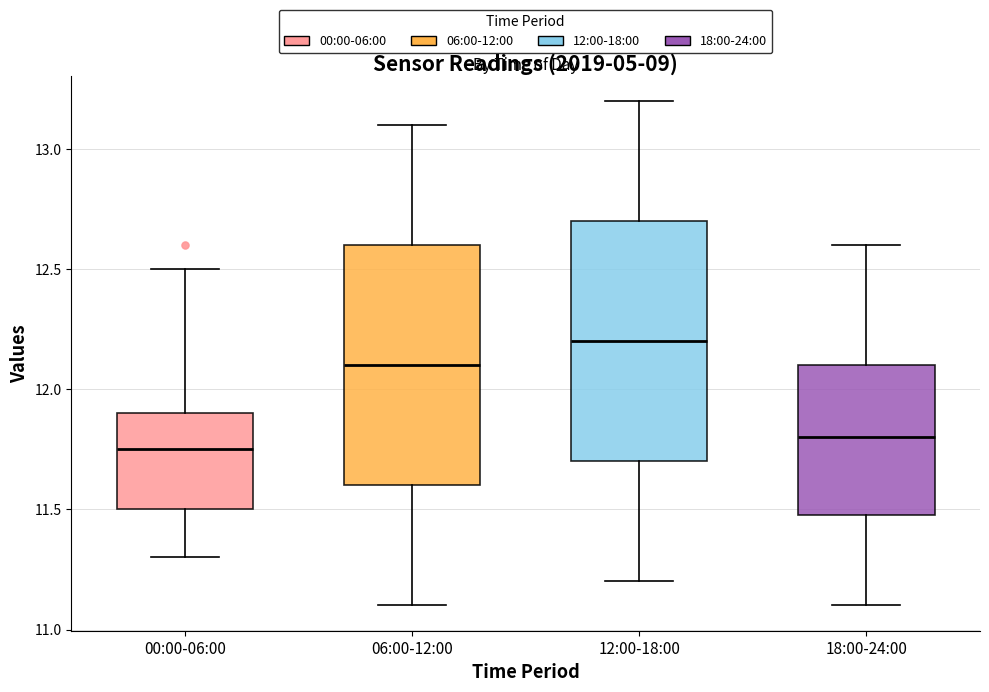

Reading left to right, transcribe this box plot: for each box, give where its median line is, the range the box spans, and where its two whiskers end, as read against the y-axis. The values are not printed on the chart, so give them approximately, as read against the axis.

00:00-06:00: median 11.75, box 11.50 to 11.90, whiskers 11.30 to 12.50
06:00-12:00: median 12.10, box 11.60 to 12.60, whiskers 11.10 to 13.10
12:00-18:00: median 12.20, box 11.70 to 12.70, whiskers 11.20 to 13.20
18:00-24:00: median 11.80, box 11.50 to 12.10, whiskers 11.10 to 12.60